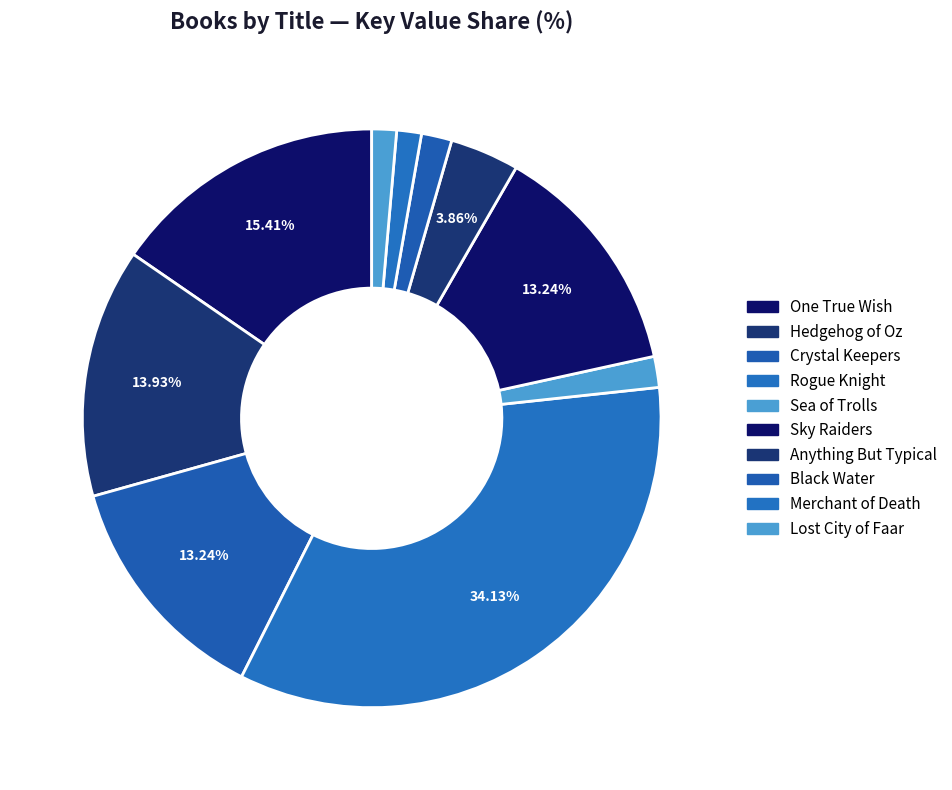

What is the ratio of the value at Sky Raiders to the value at Rogue Knight?

0.4